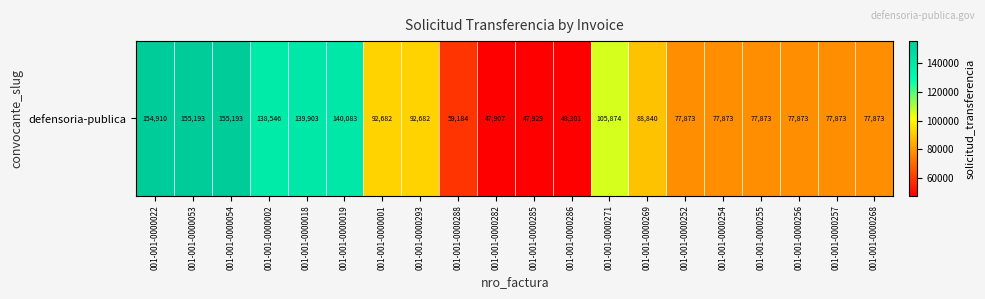

Which label corresponds to the smallest value in the chart?

001-001-0000282